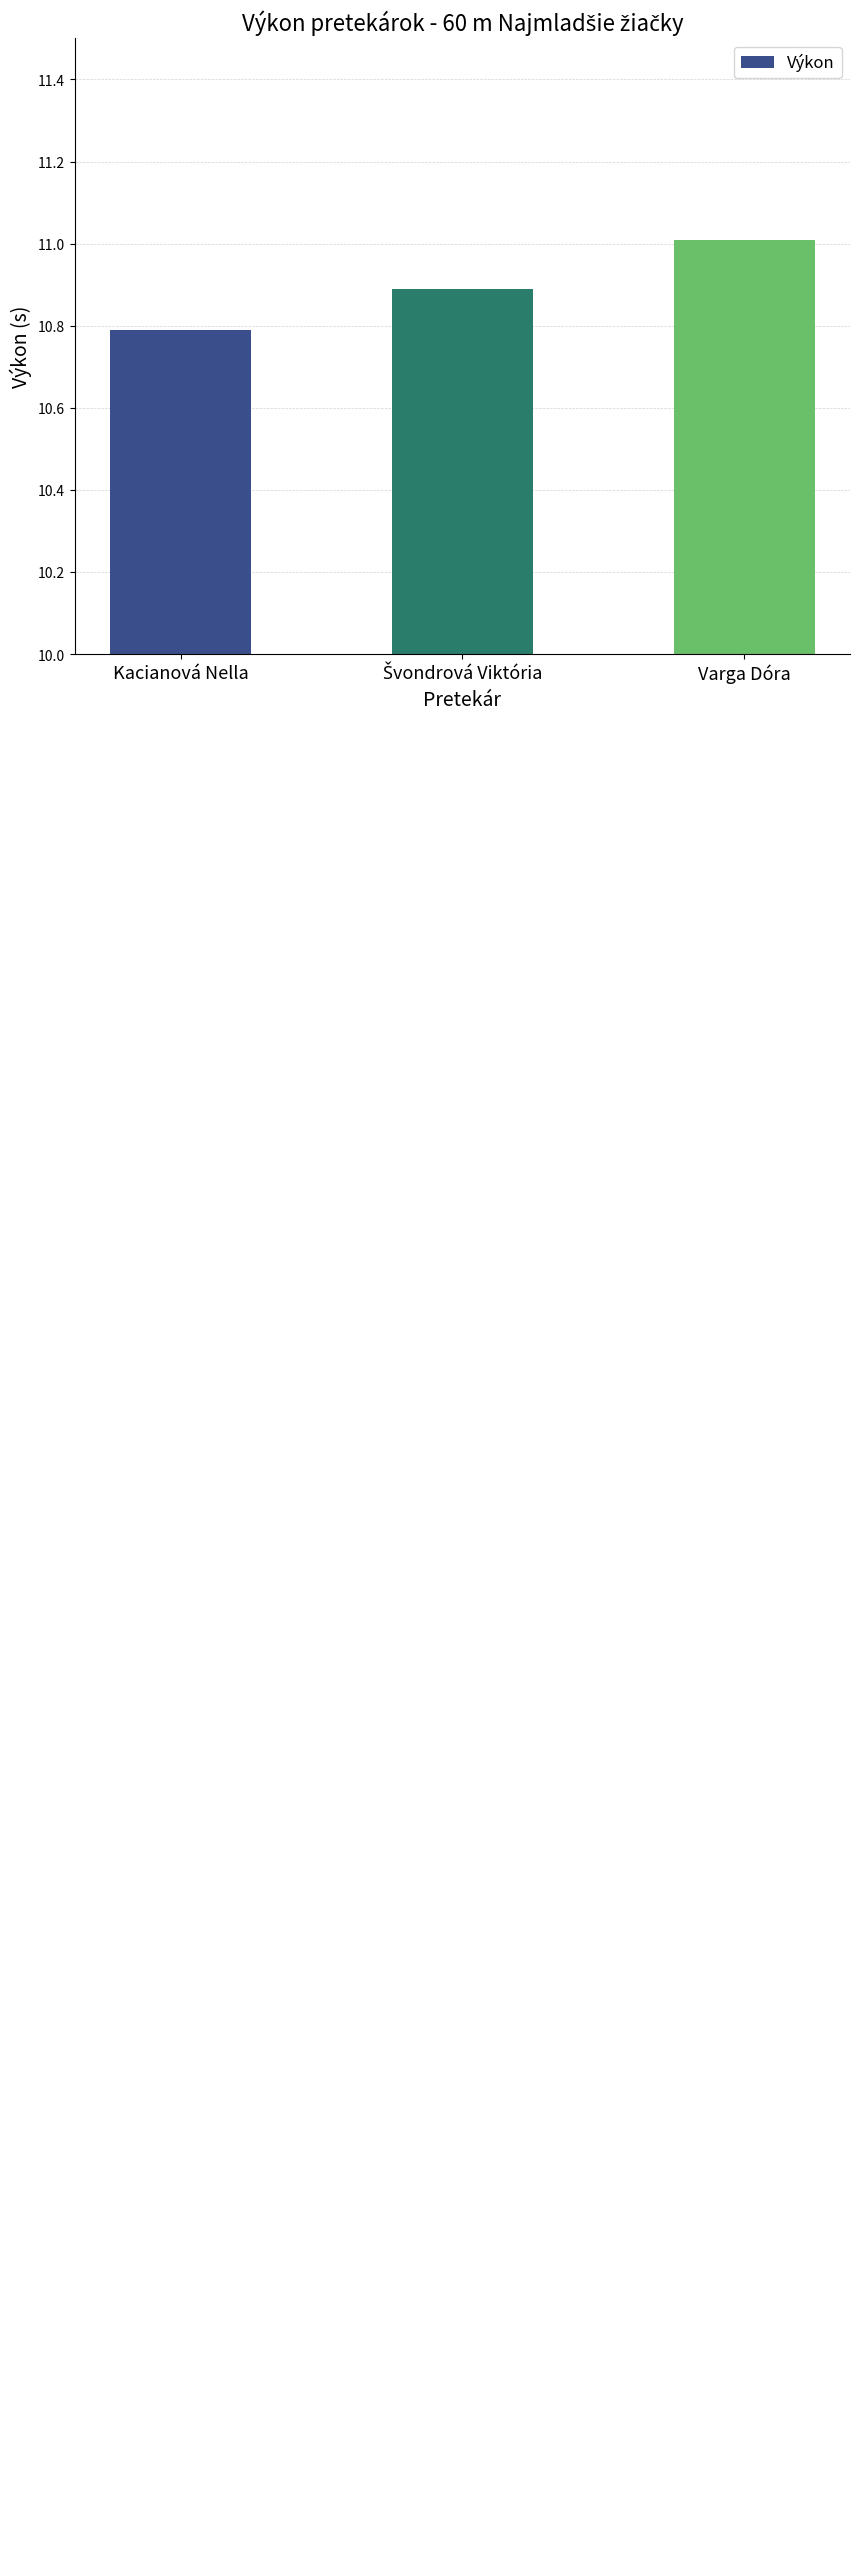

Which label corresponds to the smallest value in the chart?

Kacianová Nella